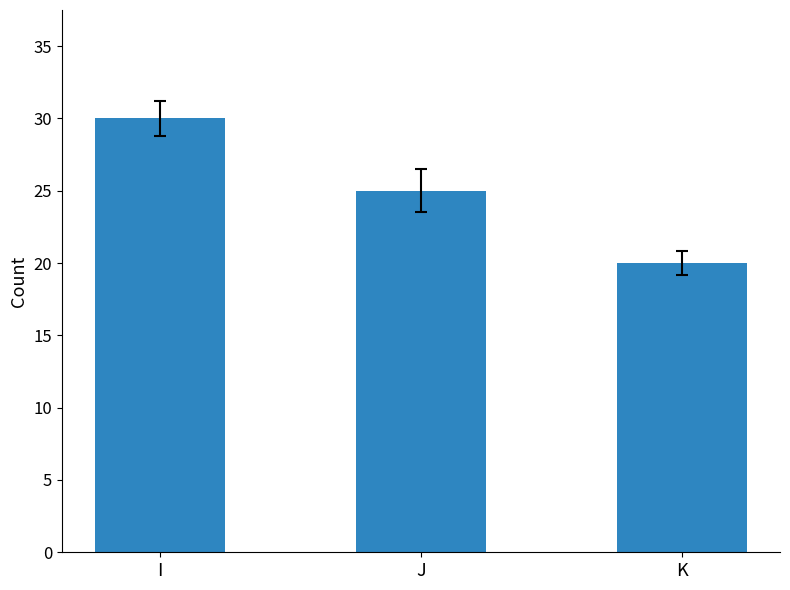

What is the value of the 3rd bar from the left?

20